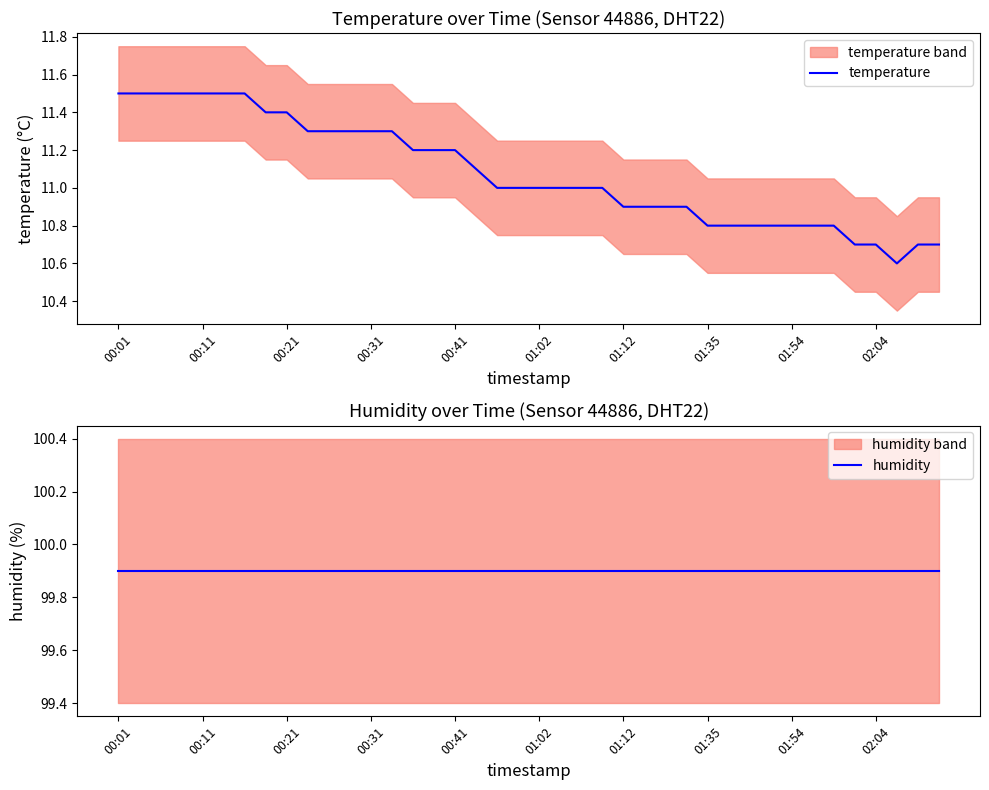

True or false: humidity has more than 0 points higher than both neighbors.

False